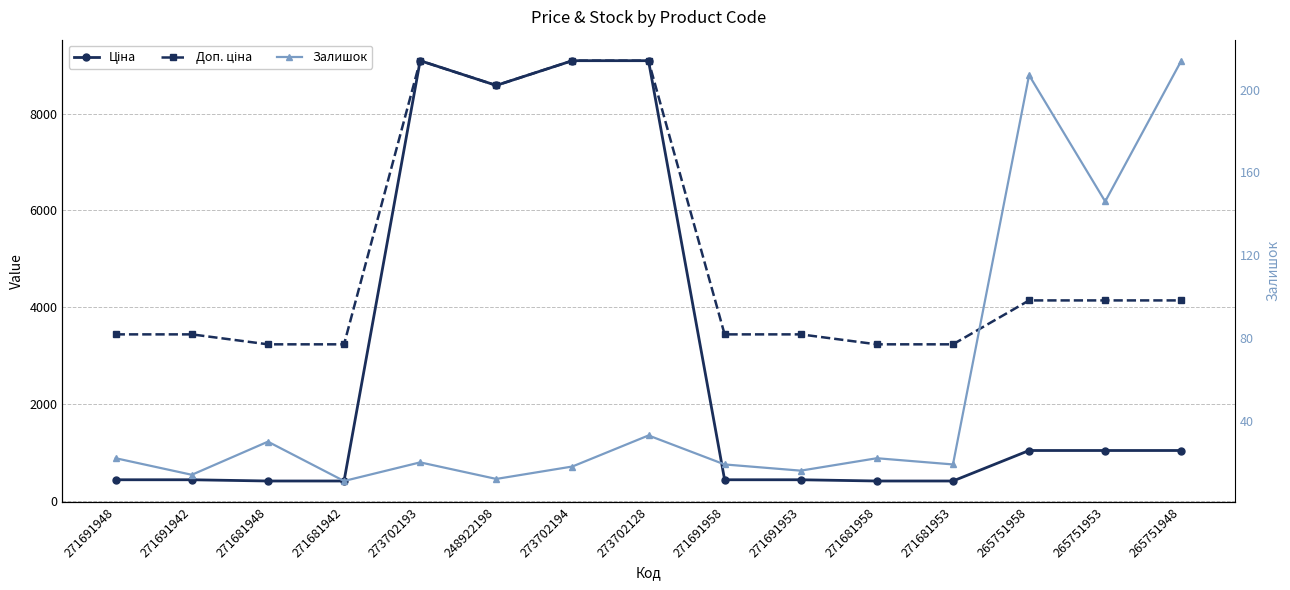

At how many categories does at least one series exceed 4435?

4